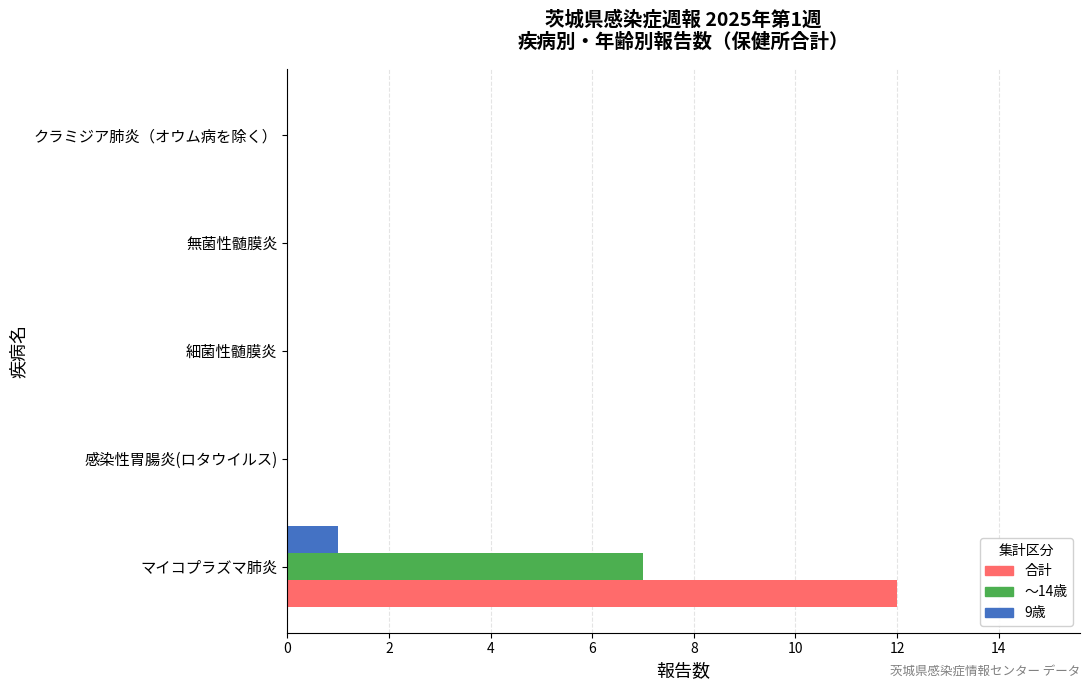

What is the sum of all 合計 values?

12